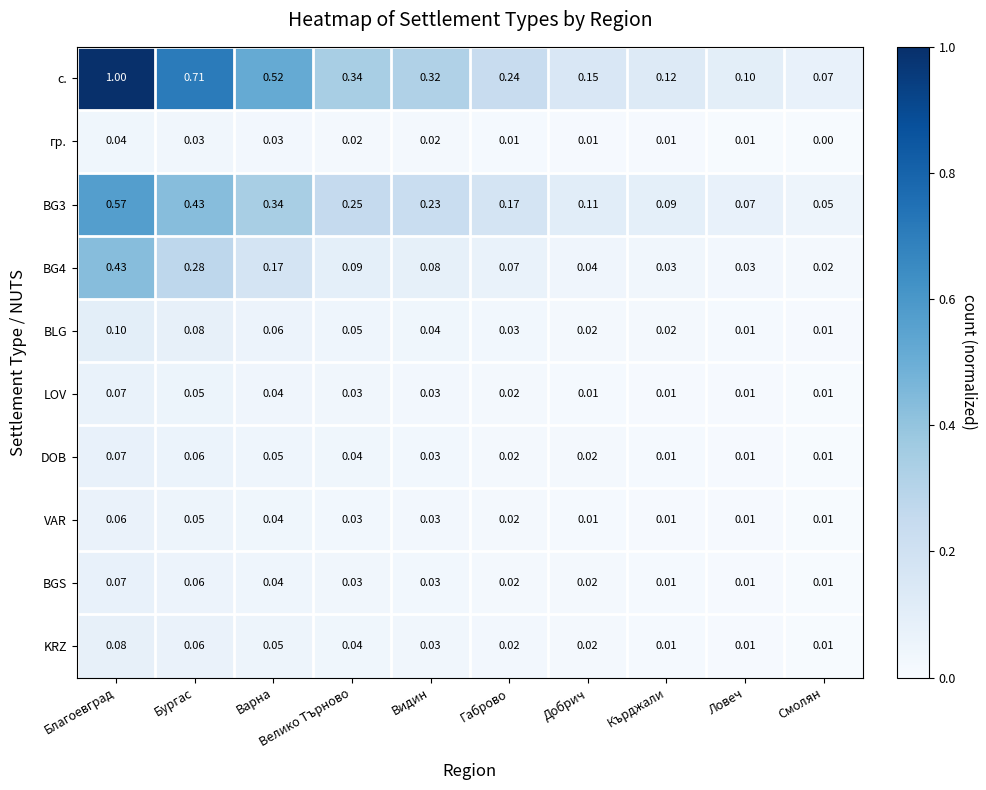

Which series changed the most between Бургас and Видин?

с.